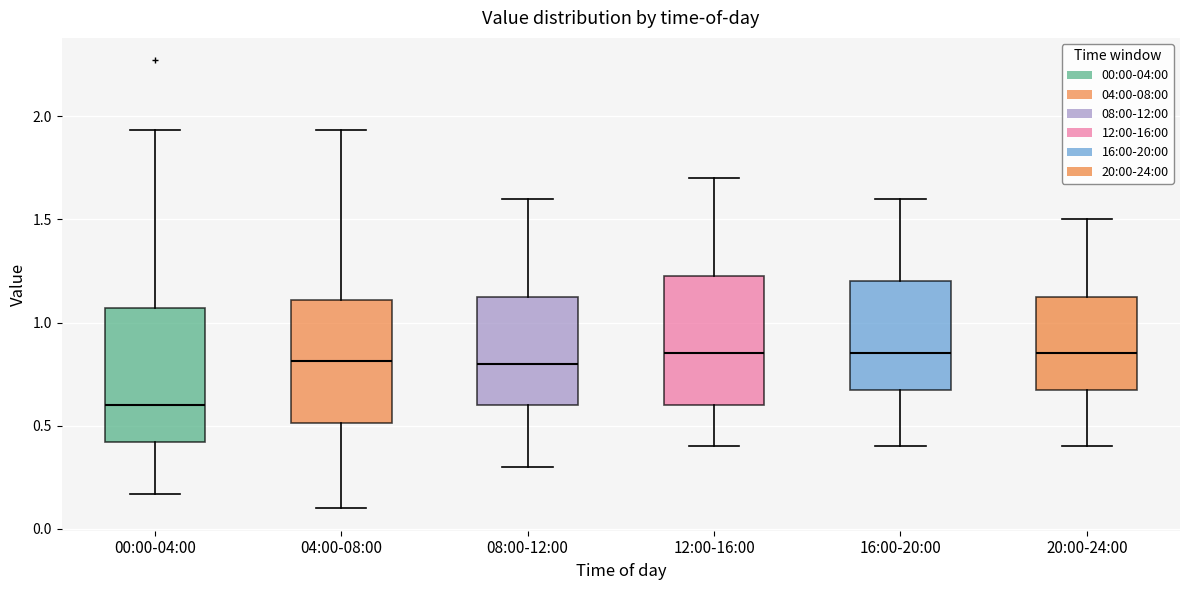

Where does the upper whisker of the box for 04:00-08:00 end on the y-axis? The values are not printed on the chart, so give them approximately, as read against the axis.

1.95